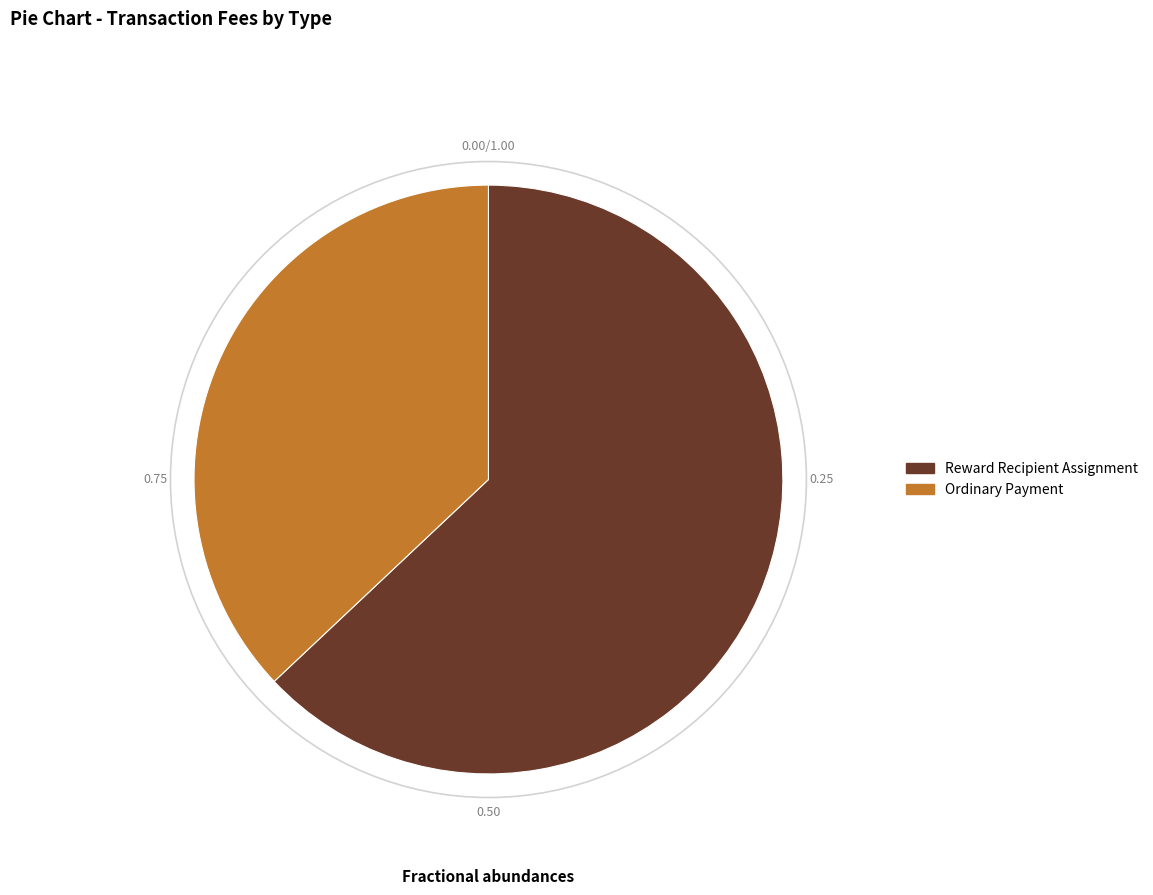

What is the smallest slice in the pie chart?

Ordinary Payment